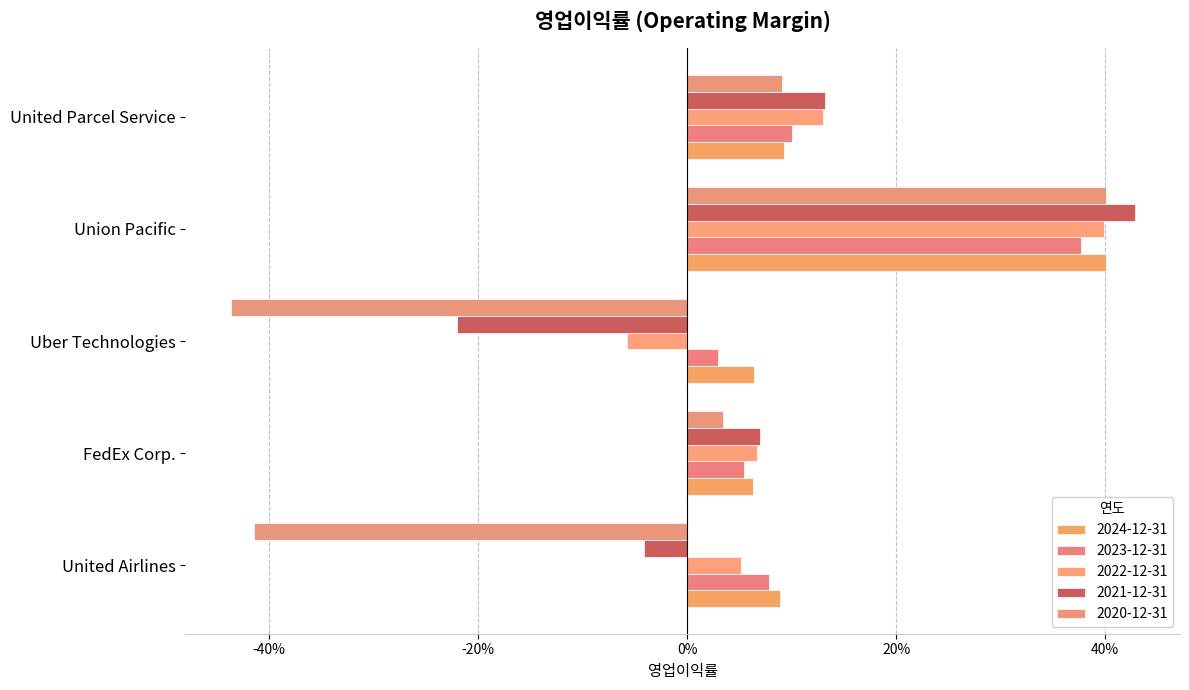

What is the label of the 2nd bar from the left?

FedEx Corp.